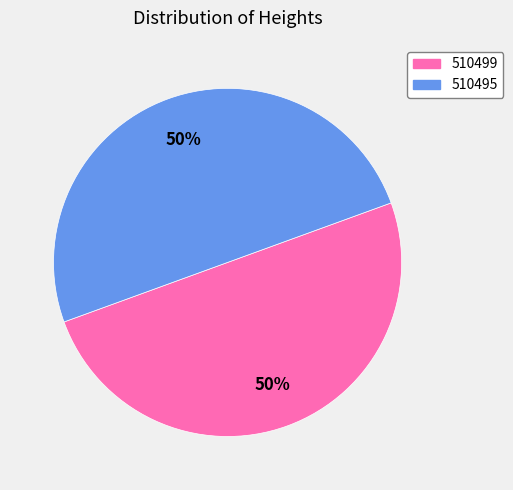

Count the number of slices in the pie.

2